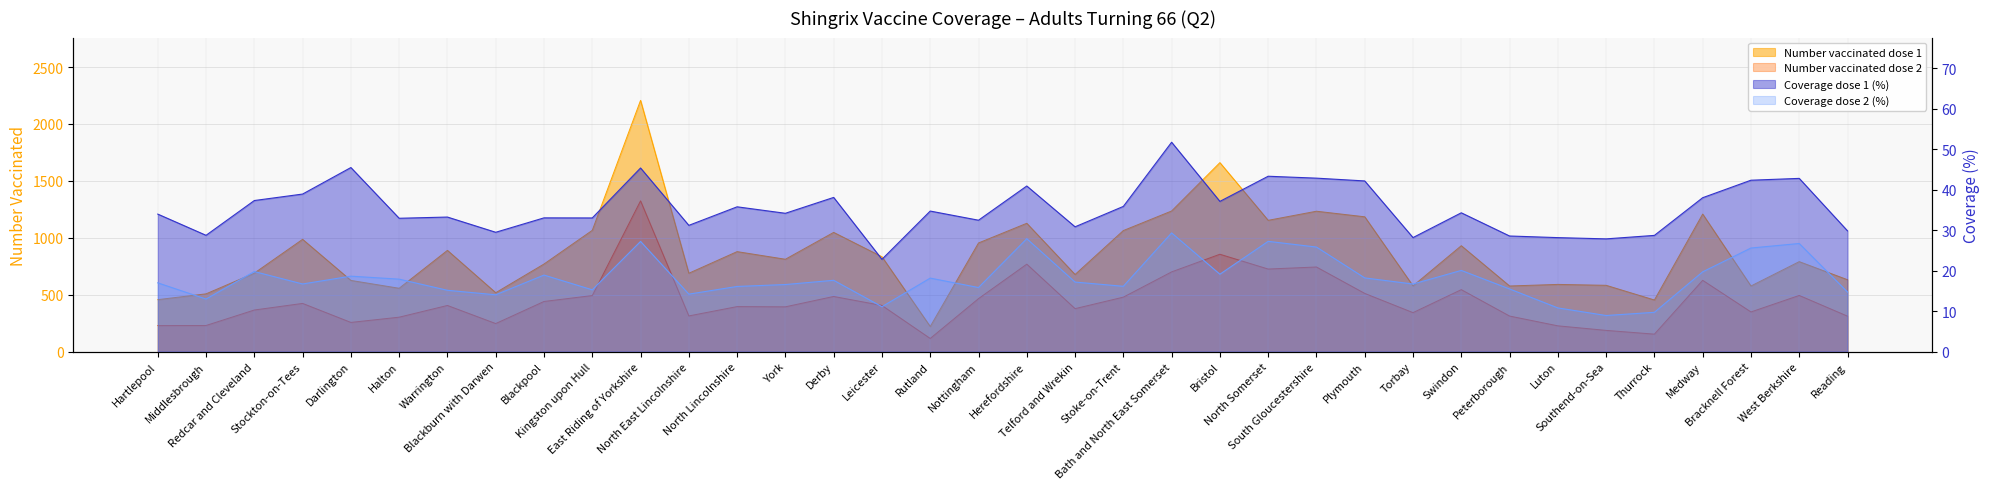

Reading right to left, list all the values displayed in this chart.

Number vaccinated dose 1: 631.0	790.0	576.0	1208.0	453.0	582.0	590.0	576.0	930.0	577.0	1184.0	1233.0	1153.0	1660.0	1235.0	1063.0	677.0	1127.0	954.0	220.0	833.0	1047.0	811.0	878.0	688.0	2207.0	1065.0	769.0	517.0	889.0	556.0	625.0	986.0	689.0	507.0	456.0
Number vaccinated dose 2: 311.0	493.0	348.0	626.0	153.0	186.0	226.0	312.0	544.0	342.0	511.0	743.0	725.0	855.0	700.0	478.0	377.0	768.0	465.0	115.0	405.0	484.0	393.0	395.0	313.0	1324.0	492.0	440.0	246.0	405.0	302.0	256.0	423.0	365.0	229.0	228.0
Coverage dose 1 (%): 29.8	42.8	42.3	38.0	28.7	27.8	28.1	28.5	34.3	28.1	42.1	42.8	43.3	37.1	51.7	35.9	30.8	40.9	32.4	34.7	22.8	38.1	34.1	35.8	31.2	45.3	33.0	33.0	29.5	33.2	32.9	45.5	38.9	37.3	28.7	34.0
Coverage dose 2 (%): 14.7	26.7	25.6	19.7	9.7	8.9	10.8	15.5	20.0	16.7	18.2	25.8	27.2	19.1	29.3	16.1	17.2	27.9	15.8	18.1	11.1	17.6	16.6	16.1	14.2	27.2	15.2	18.9	14.0	15.1	17.9	18.6	16.7	19.8	13.0	17.0